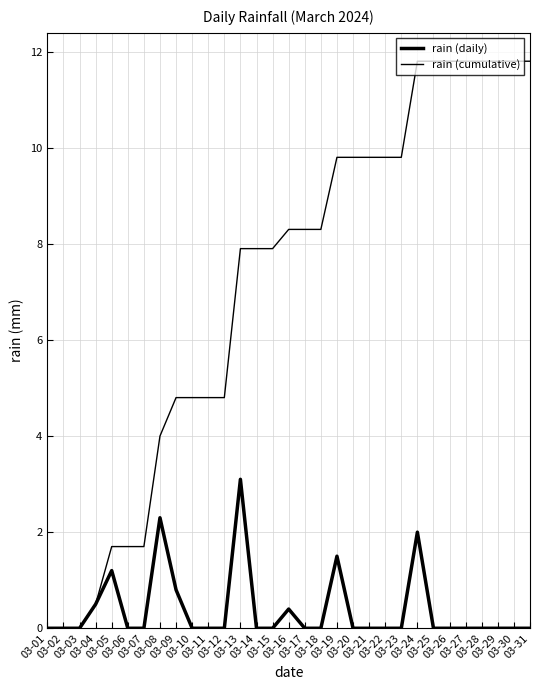

How many lines are shown in the chart?

2